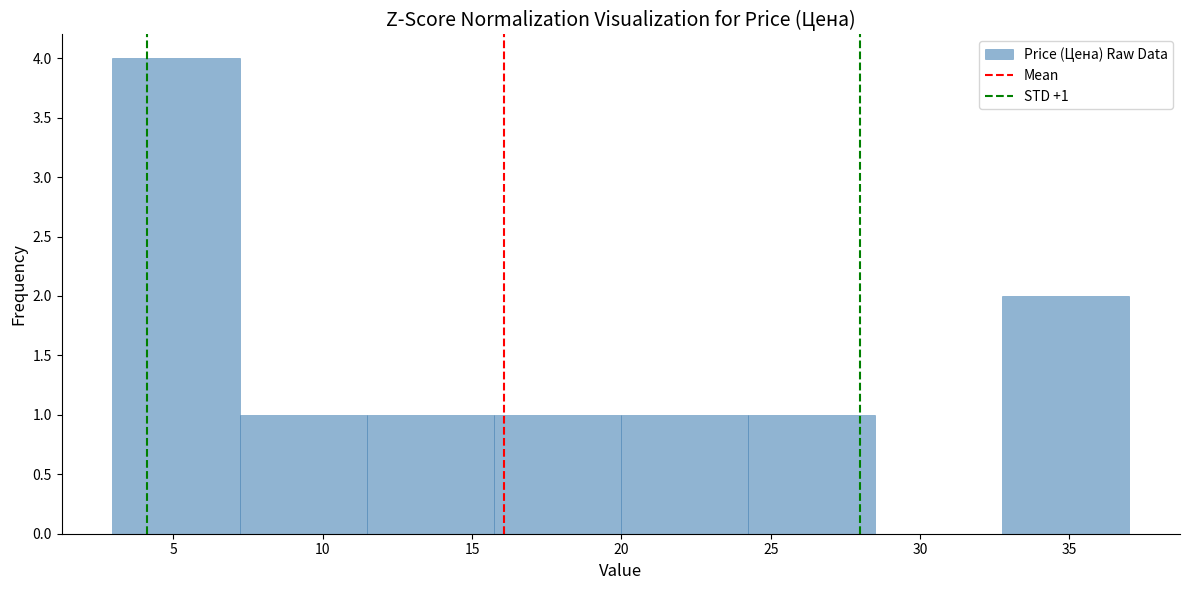

Over which range of the x-axis is the bar tallest?

3.0 to 7.0